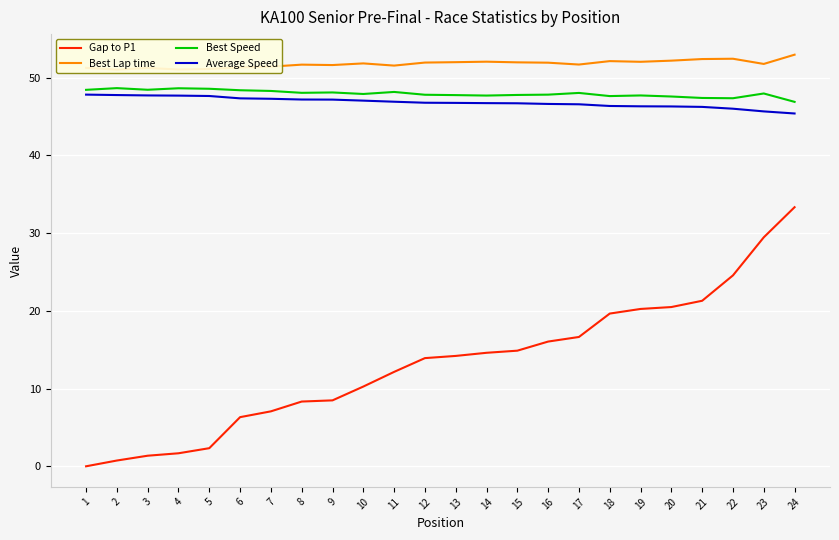

At which category does Best Speed reach its first local valley?

3